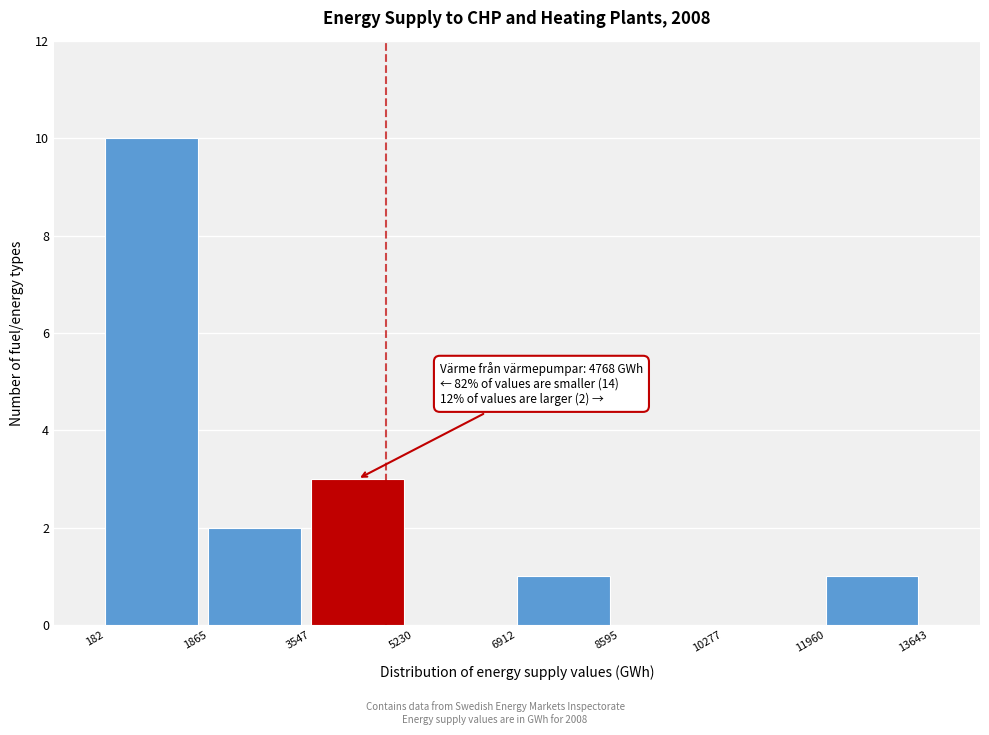

Which range on the x-axis has the tallest bar?

182 to 1865